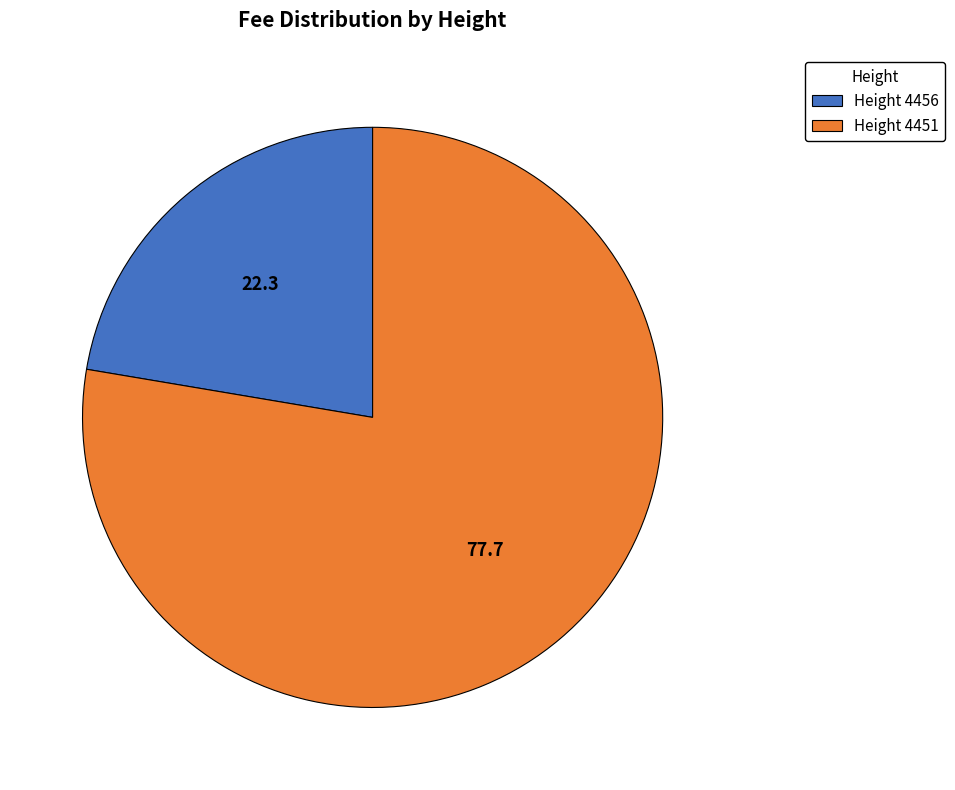

What is the smallest slice in the pie chart?

Height 4456